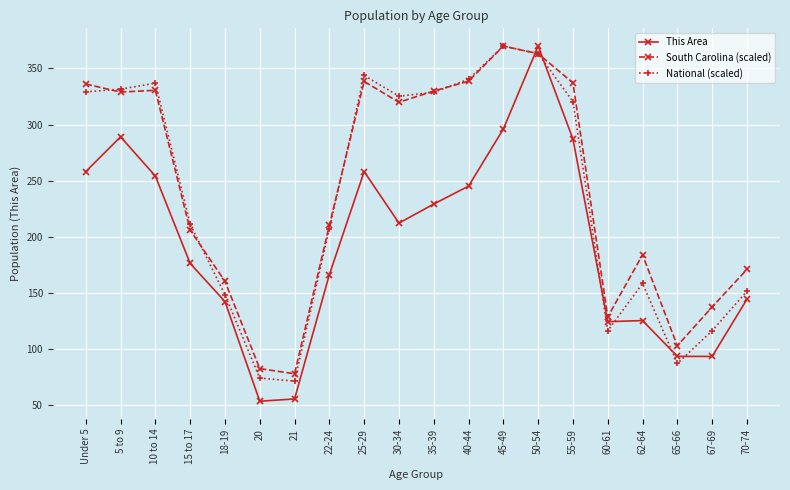

What is the label of the 18th point from the left?

65-66